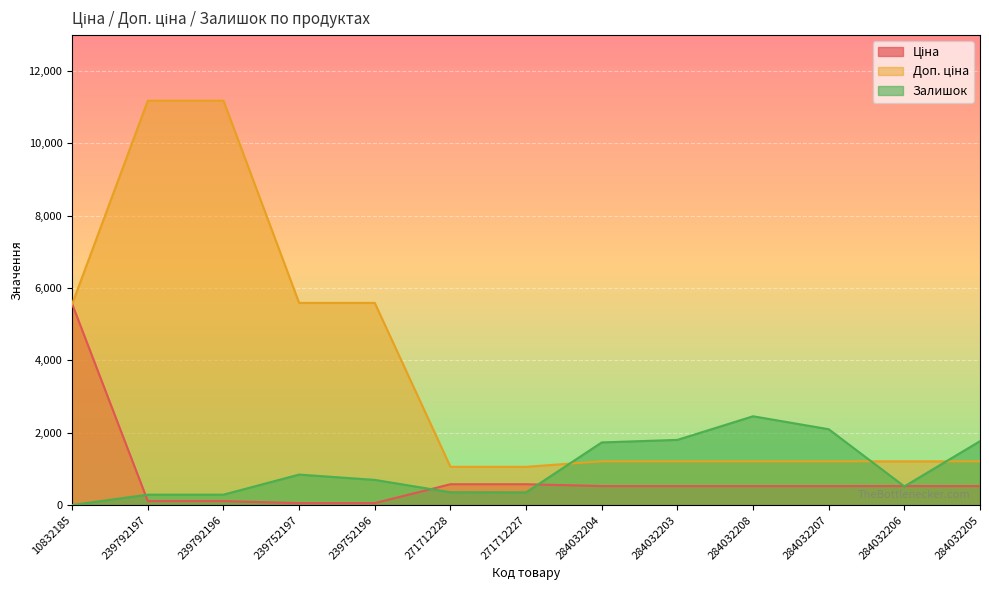

What is the label of the 6th point from the left?

271712228